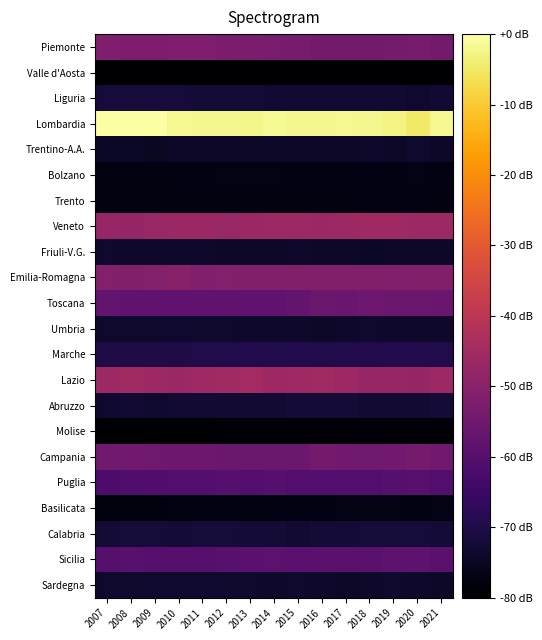

Count the number of categories in the chart.

15